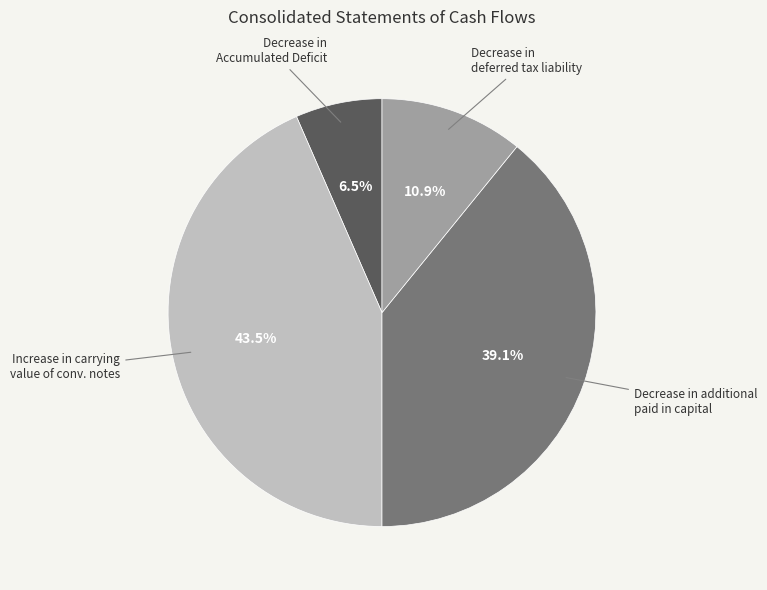

Does any single category account for the majority?

No